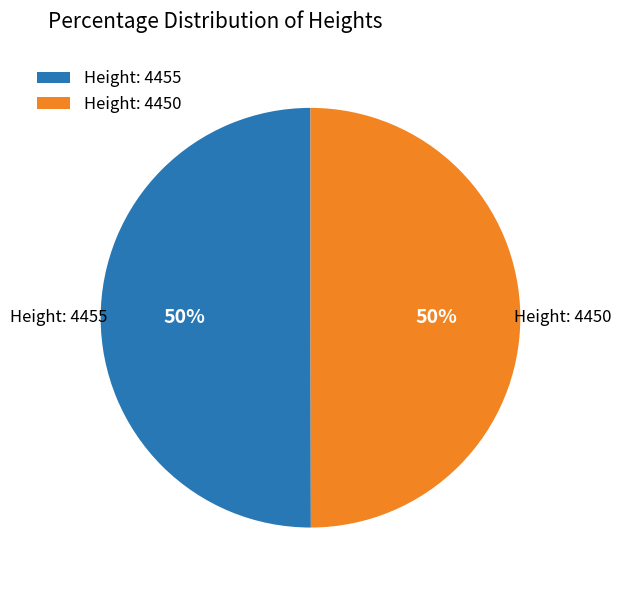

To the nearest percent, what portion does Height: 4450 represent?

50%